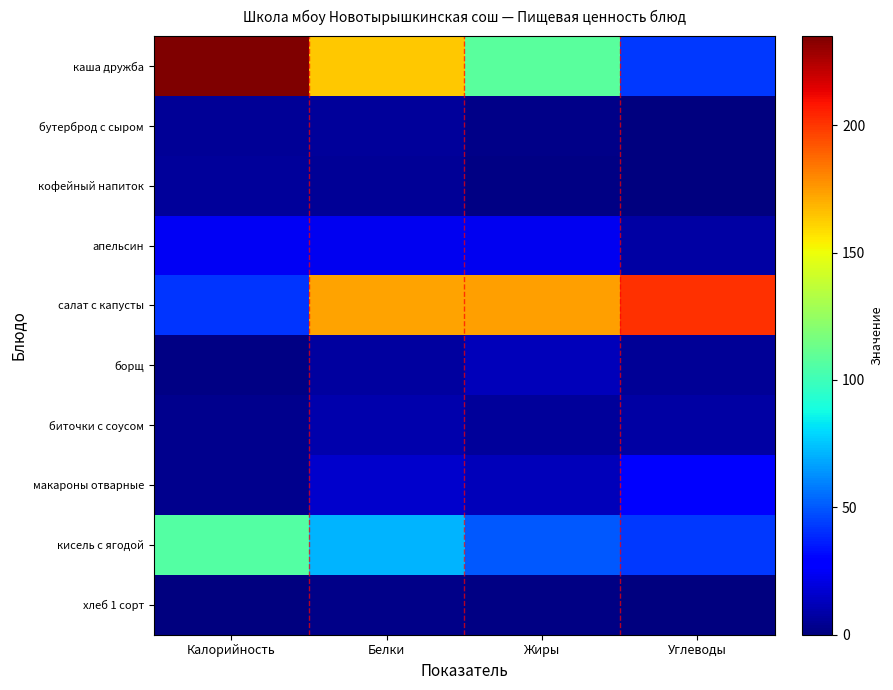

At how many categories does at least one series exceed 47?

4